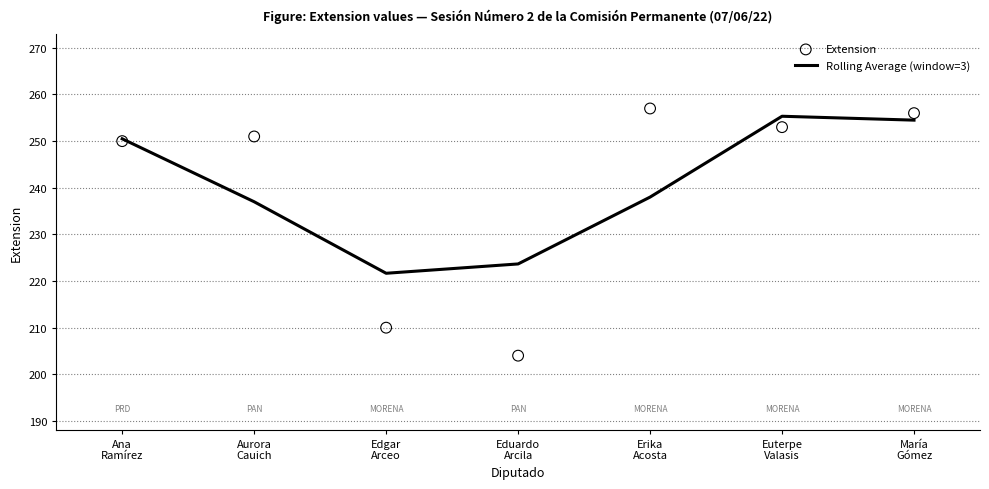

Which series contains the lowest Y value?

Extension